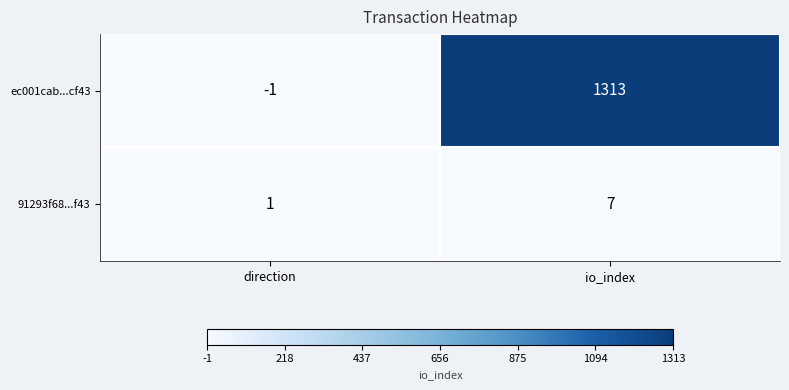

What is the difference between the ec001cab...cf43 values at direction and io_index?

1314